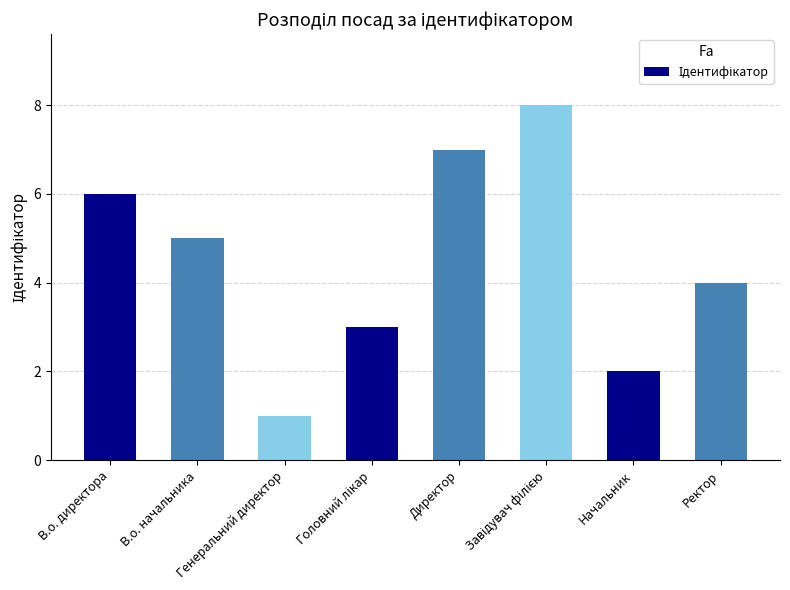

Reading right to left, transcribe all the data shown in this chart.

4	2	8	7	3	1	5	6